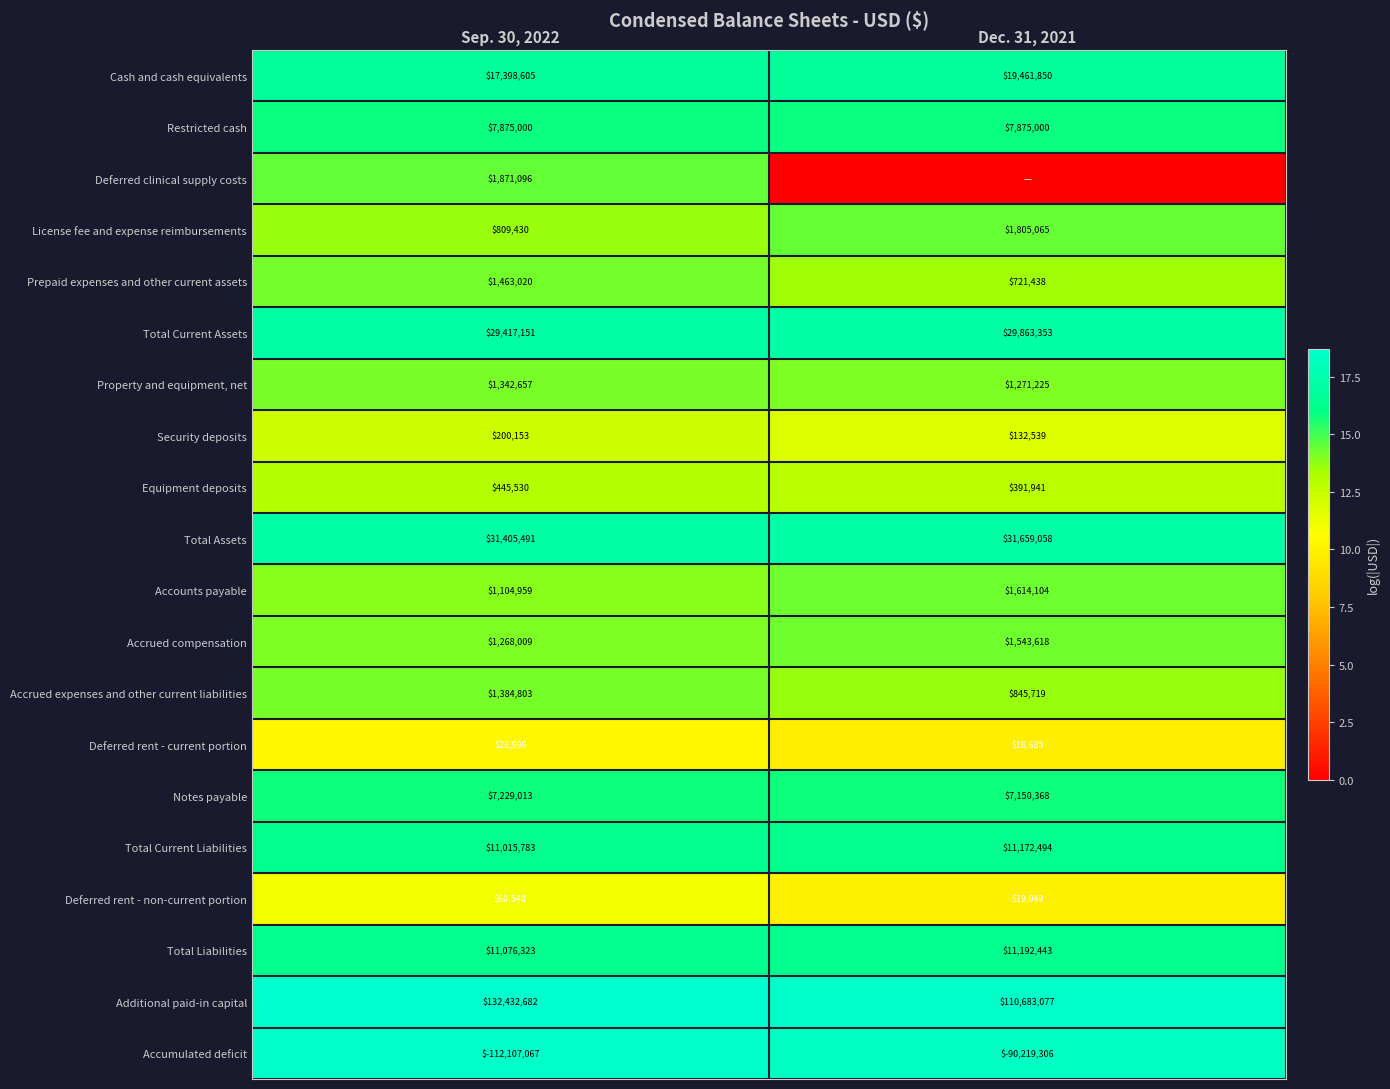

The Total Liabilities series shows 11192443 at Dec. 31, 2021. True or false?

True